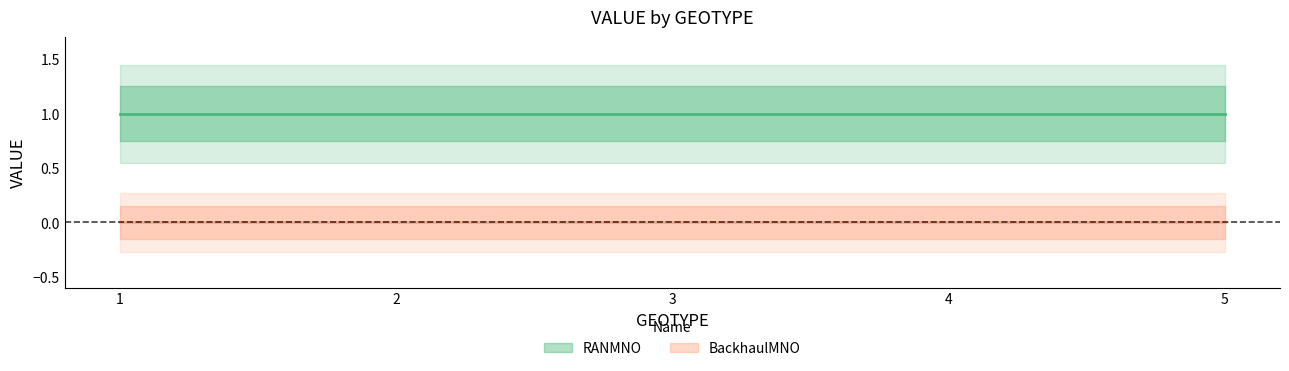

At how many categories does at least one series exceed 0?

5